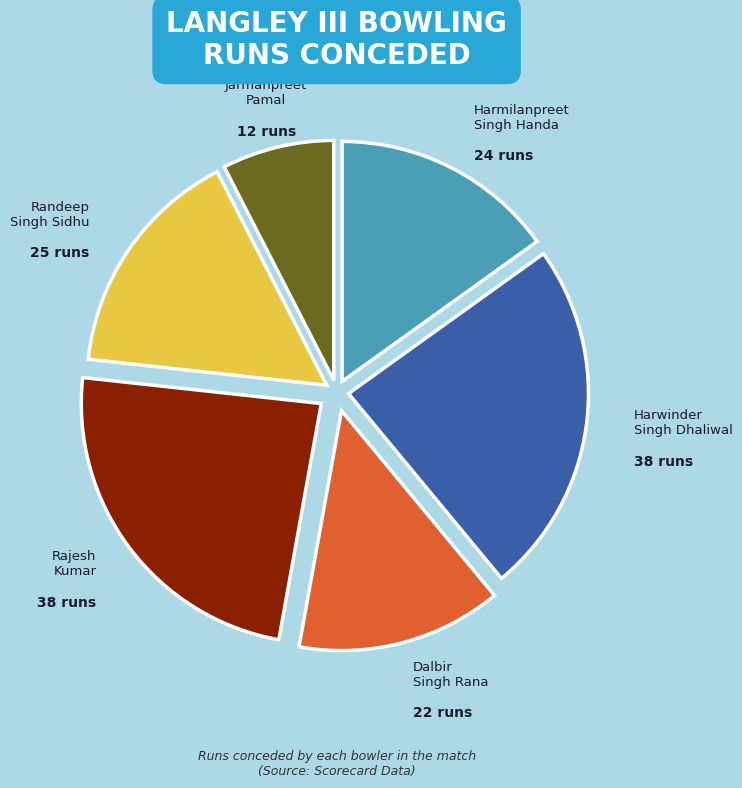

Is there a majority slice in this chart?

No